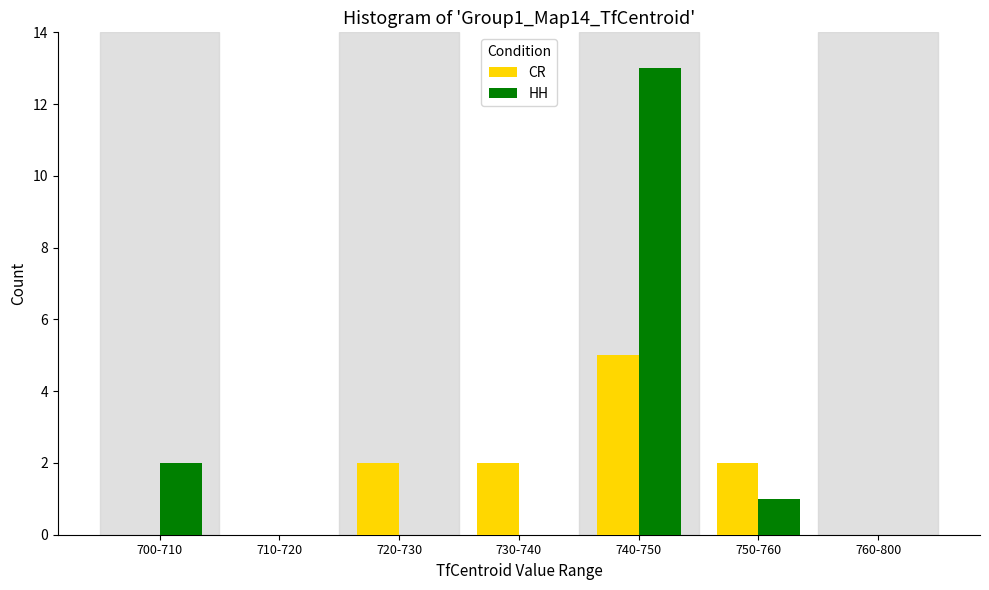

Reading right to left, what are all the values shown in this chart?

CR: 760-800=0	750-760=2	740-750=5	730-740=2	720-730=2	710-720=0	700-710=0
HH: 760-800=0	750-760=1	740-750=13	730-740=0	720-730=0	710-720=0	700-710=2